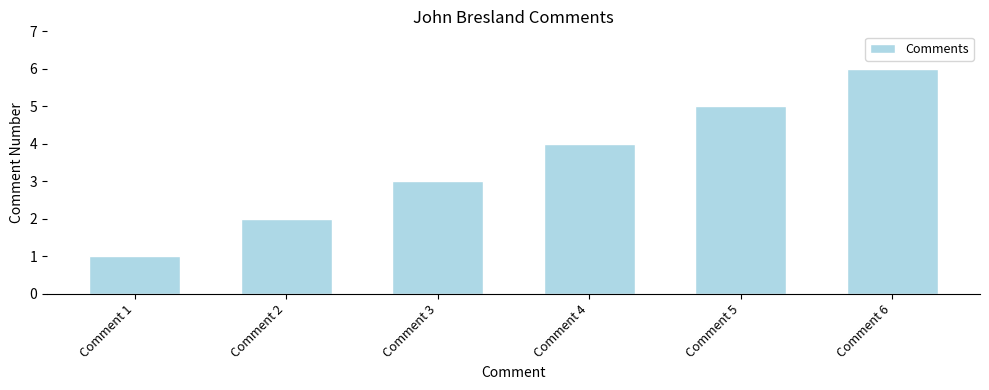

List the labels in order of value, smallest first.

Comment 1, Comment 2, Comment 3, Comment 4, Comment 5, Comment 6